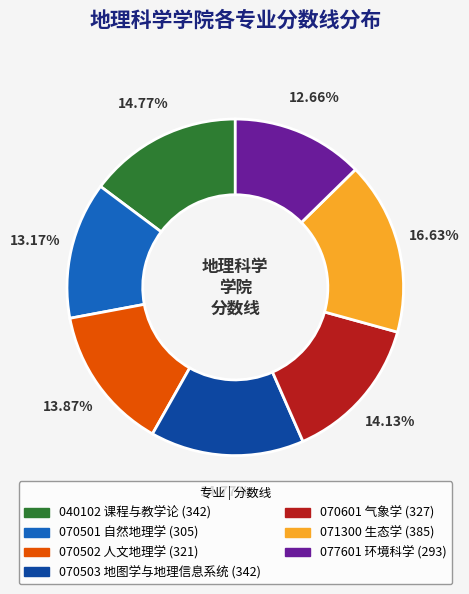

Is it true that 077601 环境科学 is 13% of the pie?

True